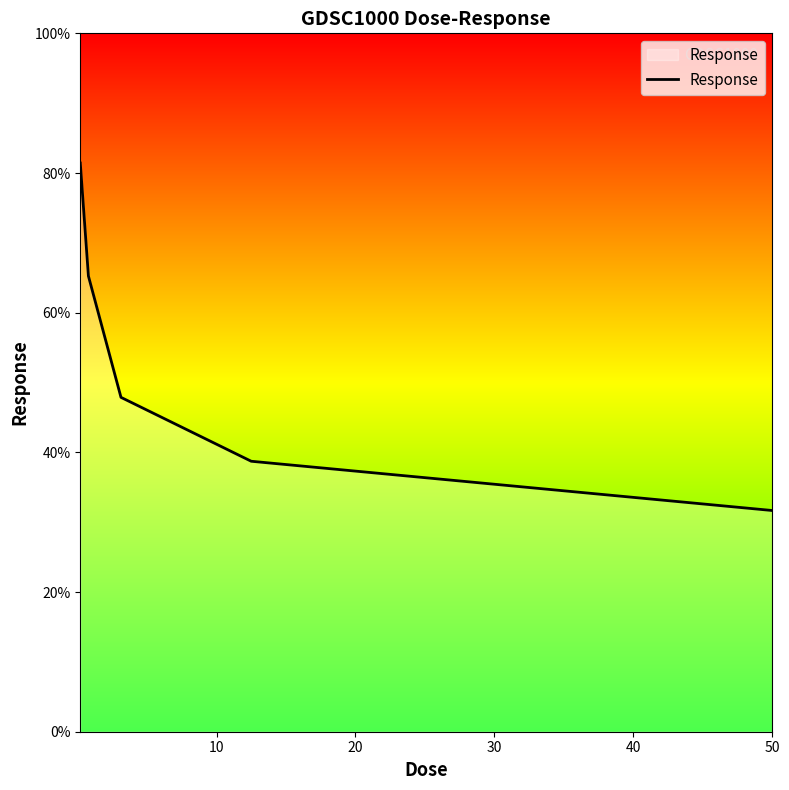

What is the maximum value shown in the chart?

81.4